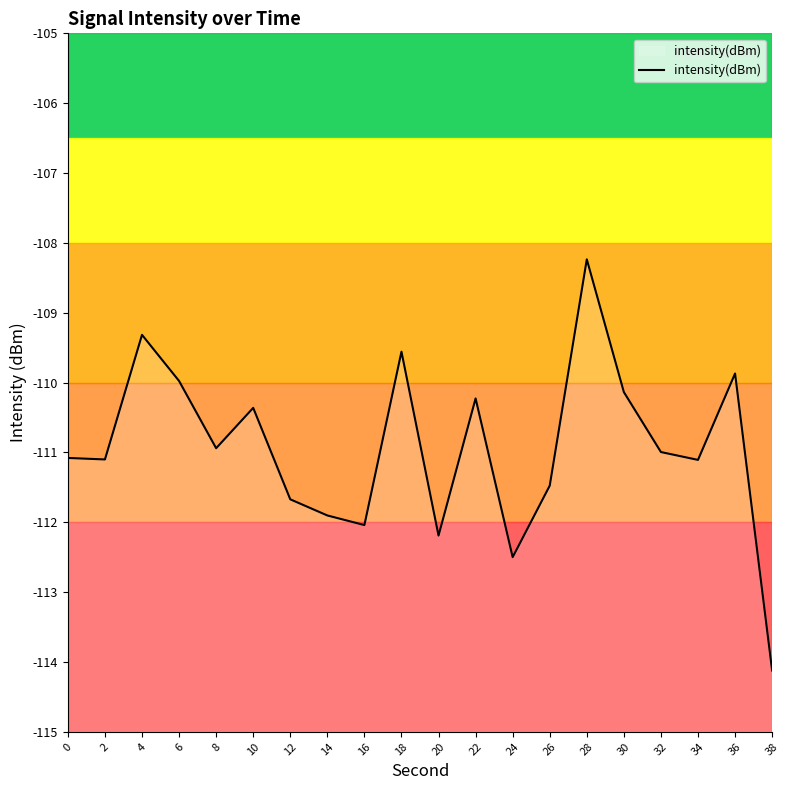

List the labels in order of value, smallest first.

38, 24, 20, 16, 14, 12, 26, 34, 2, 0, 32, 8, 10, 22, 30, 6, 36, 18, 4, 28